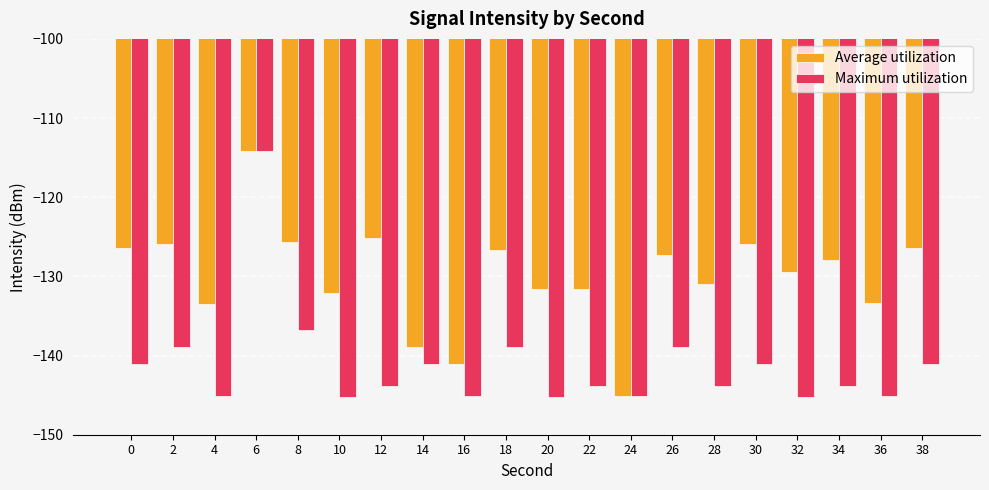

Which category has the lowest value in the Average utilization series?

24